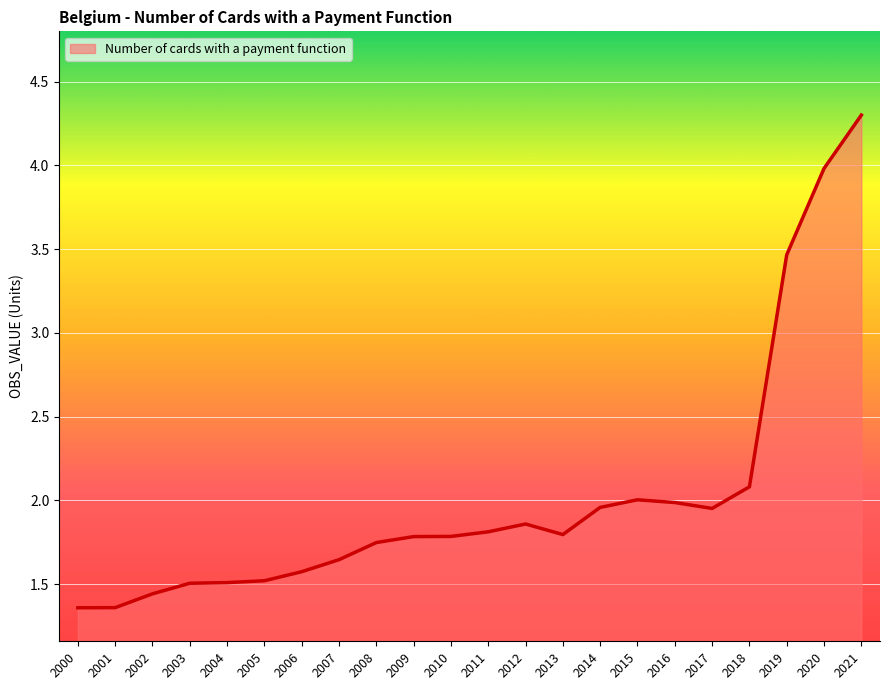

How many lines are shown in the chart?

1